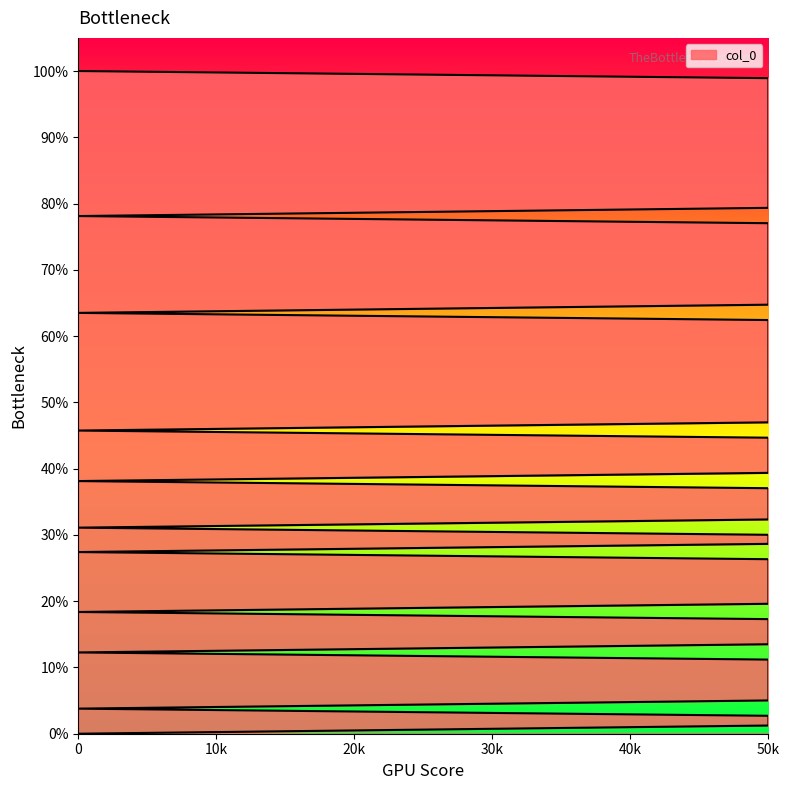

Does the chart display data point markers on the line(s)?

No